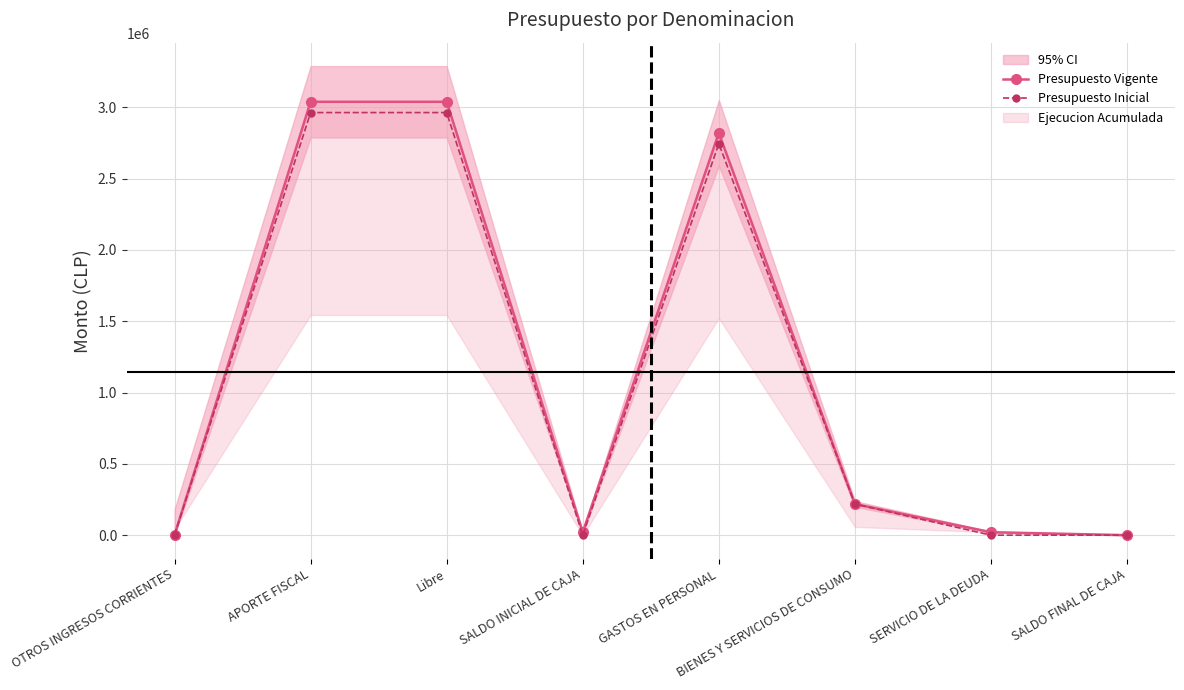

Reading left to right, transcribe all the data shown in this chart.

Presupuesto Vigente: OTROS INGRESOS CORRIENTES=2180	APORTE FISCAL=3038748	Libre=3038748	SALDO INICIAL DE CAJA=21712	GASTOS EN PERSONAL=2820453	BIENES Y SERVICIOS DE CONSUMO=219475	SERVICIO DE LA DEUDA=21712	SALDO FINAL DE CAJA=1000
Presupuesto Inicial: OTROS INGRESOS CORRIENTES=2180	APORTE FISCAL=2963176	Libre=2963176	SALDO INICIAL DE CAJA=1000	GASTOS EN PERSONAL=2744881	BIENES Y SERVICIOS DE CONSUMO=219475	SERVICIO DE LA DEUDA=1000	SALDO FINAL DE CAJA=1000